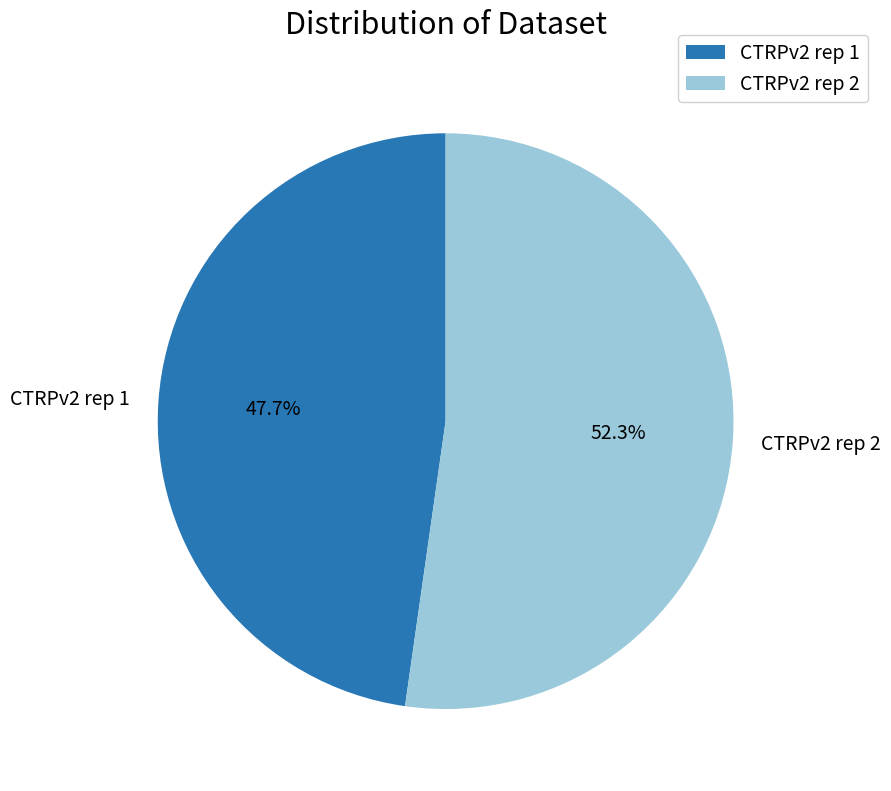

To the nearest percent, what is the average slice percentage?

50%